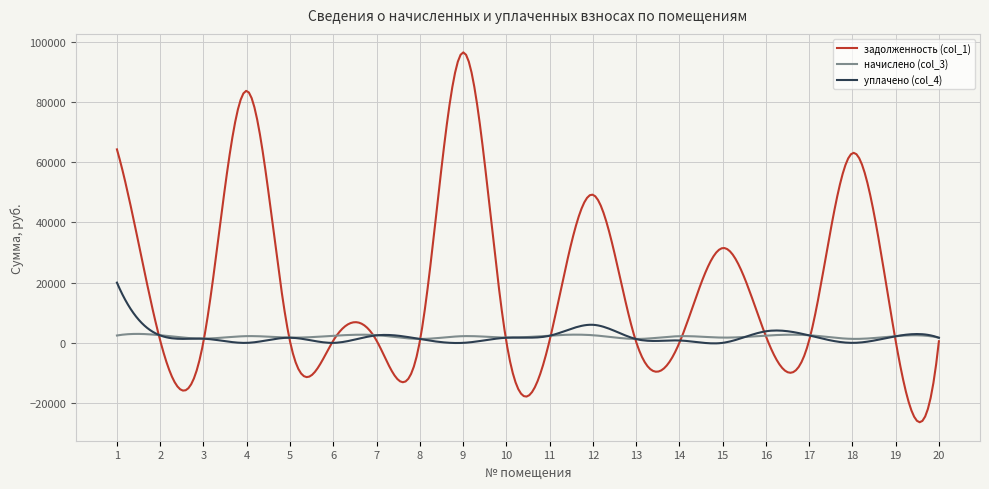

What are all the series names shown in the legend?

задолженность (col_1), начислено (col_3), уплачено (col_4)